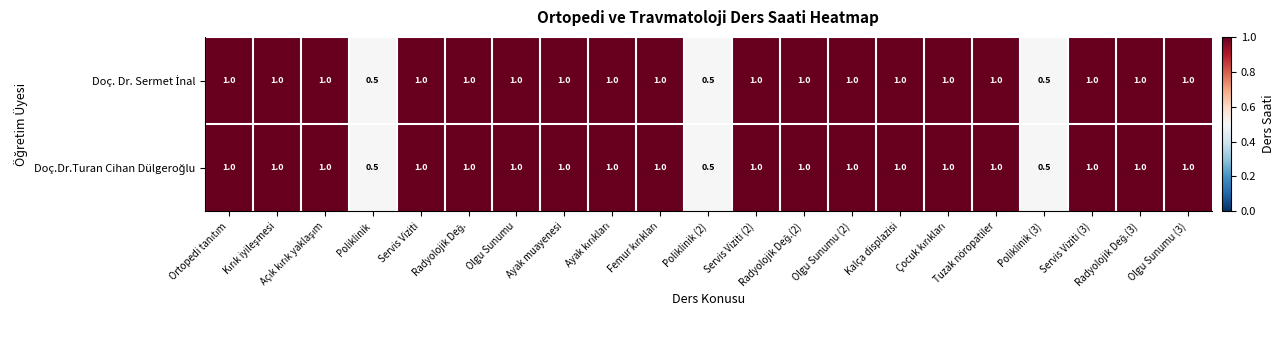

What is the smallest value displayed?

0.5